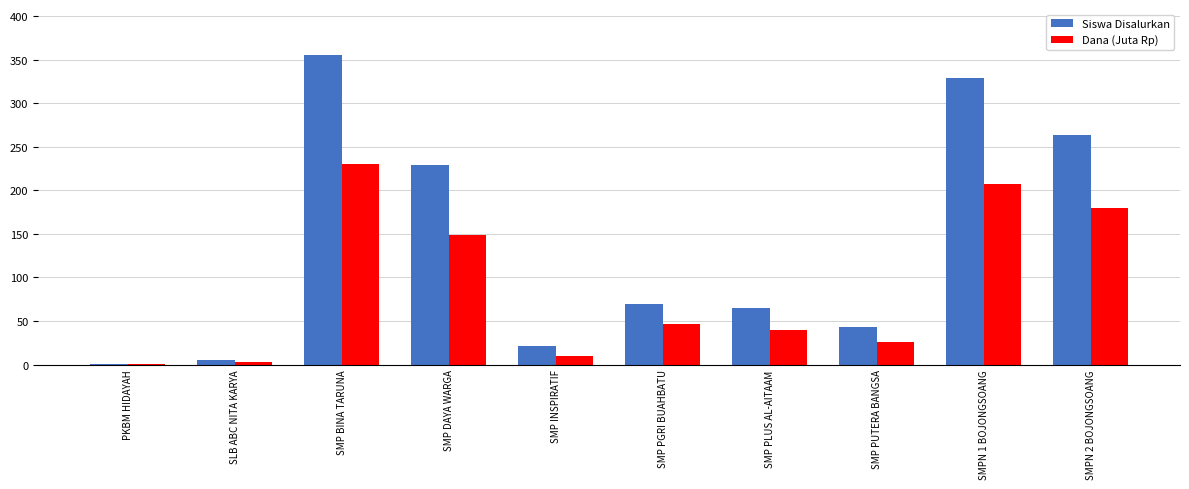

What is the sum of the Siswa Disalurkan values at PKBM HIDAYAH and SMP BINA TARUNA?

356.0